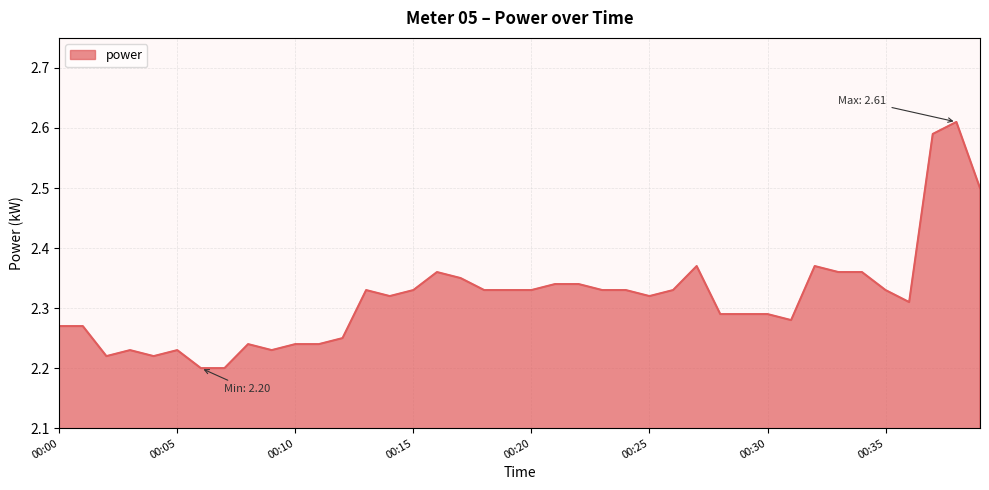

Is this an area chart (filled region under the line)?

Yes